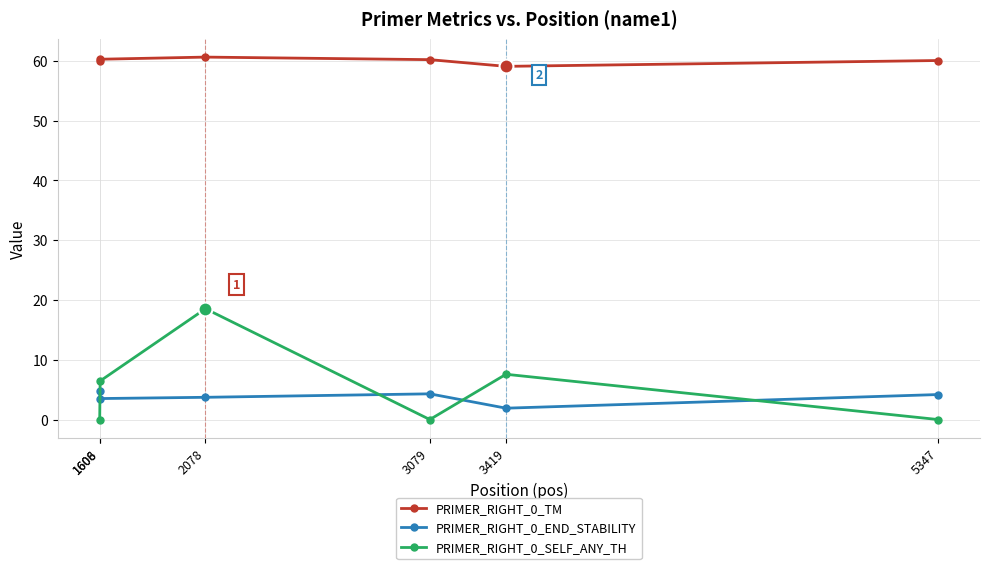

How many intersections are there between PRIMER_RIGHT_0_END_STABILITY and PRIMER_RIGHT_0_SELF_ANY_TH?

4